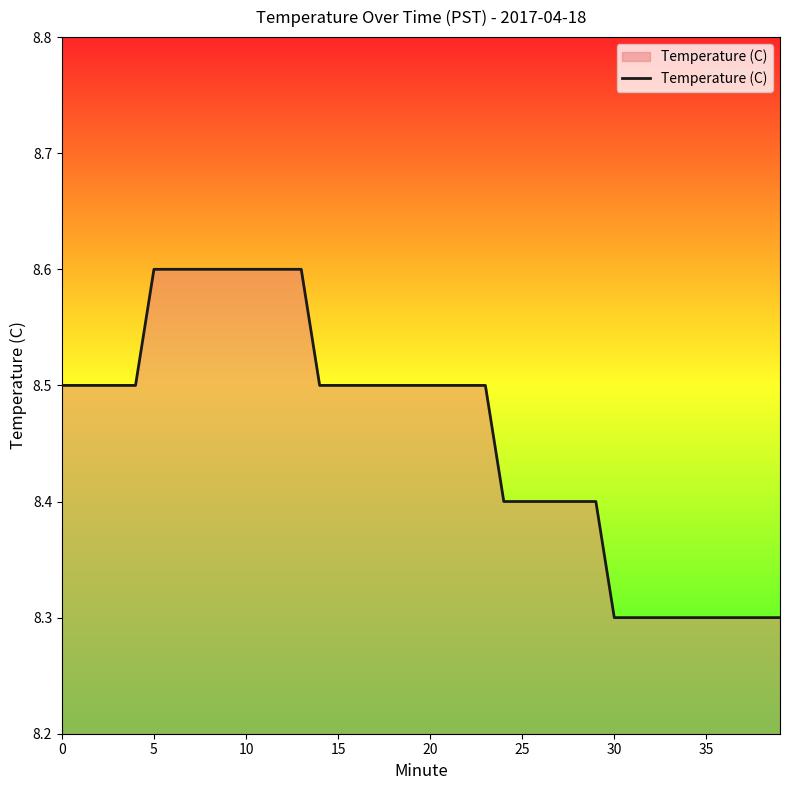

What is the maximum value shown in the chart?

8.6